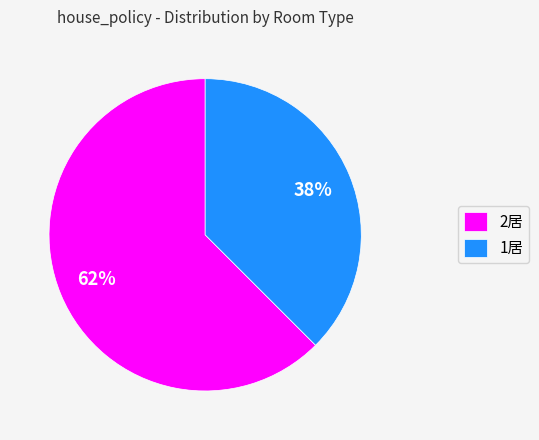

Do 1居 and 2居 together represent more than half of the pie?

Yes